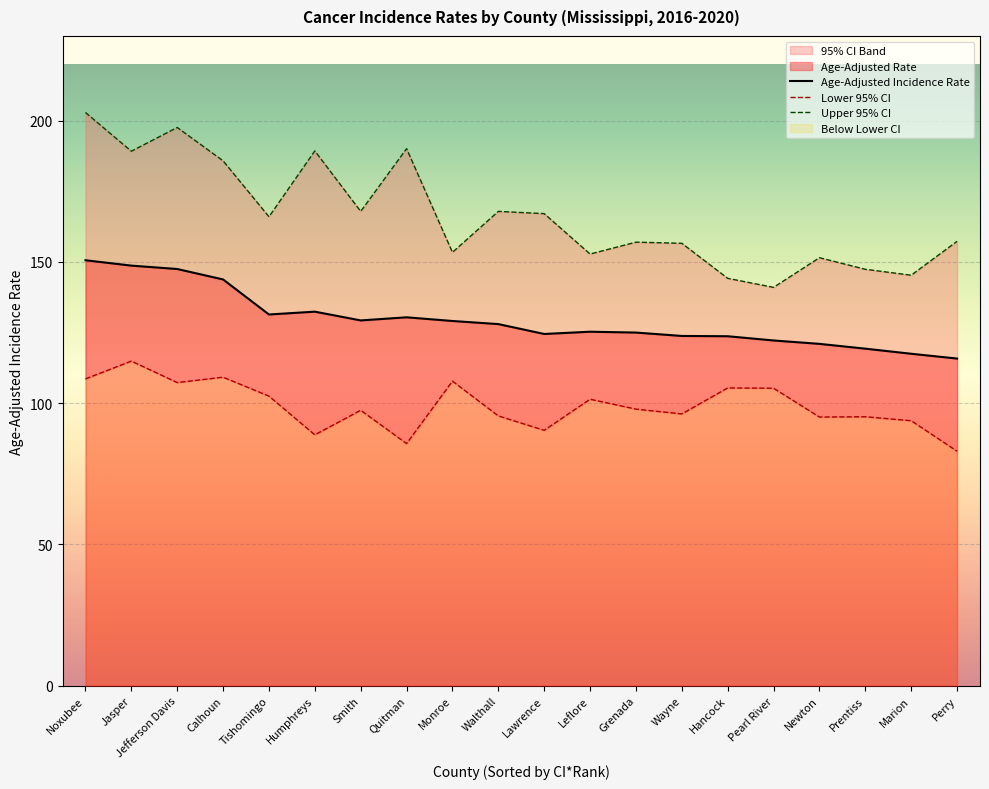

What position from the left is Wayne?

14